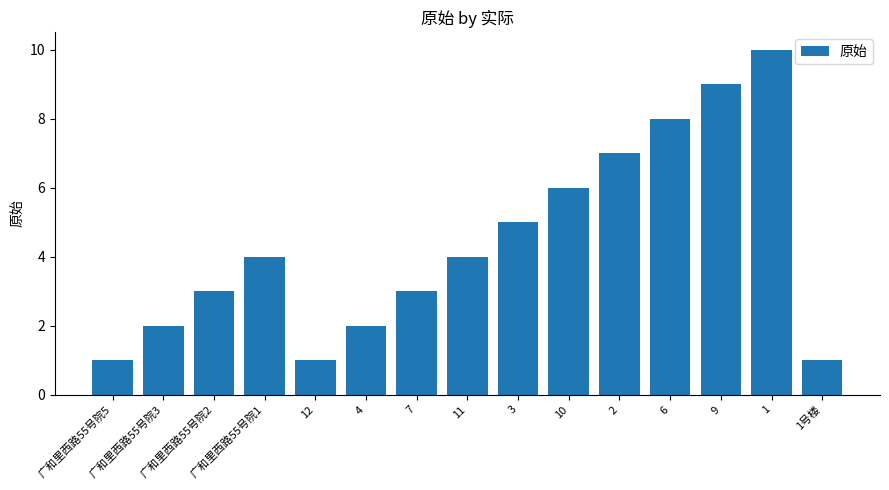

What is the value of the 5th bar from the left?

1